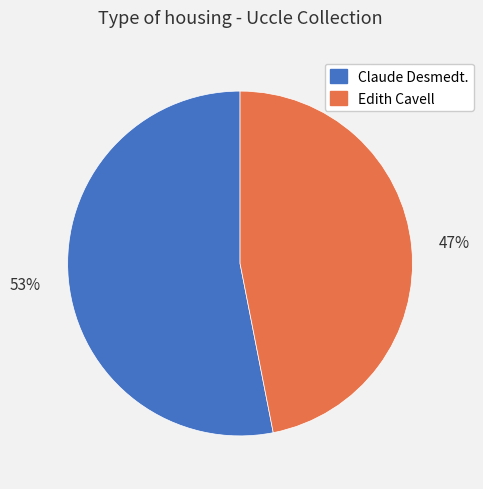

Is there any slice that represents more than half of the pie?

Yes